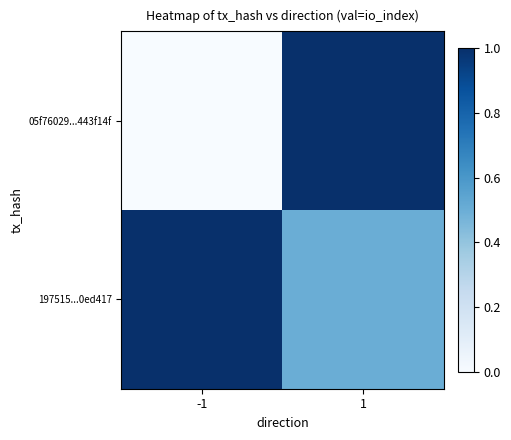

Reading left to right, extract all data points from this chart.

05f76029...443f14f: -1=0.0	1=1.0
197515...0ed417: -1=1.0	1=0.5